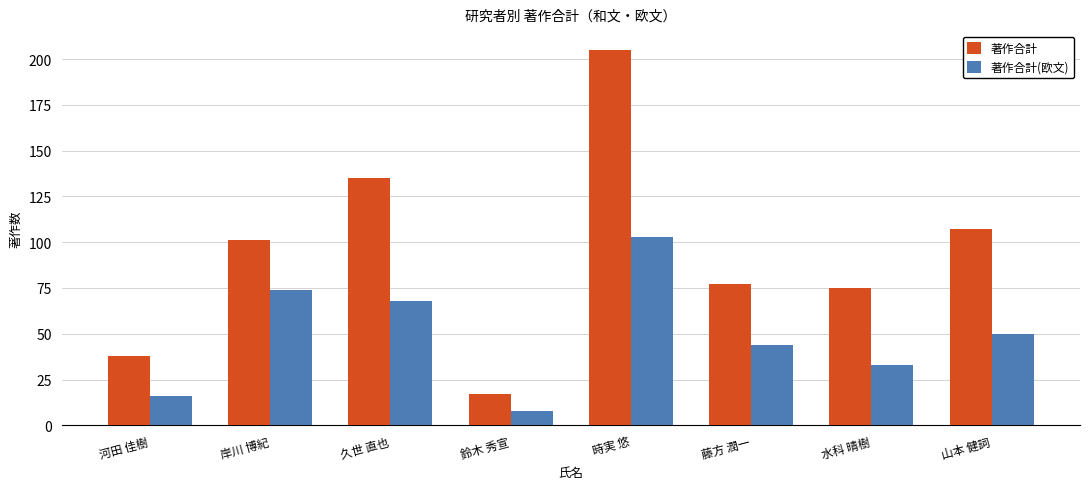

At which label does 著作合計 reach its minimum?

鈴木 秀宣